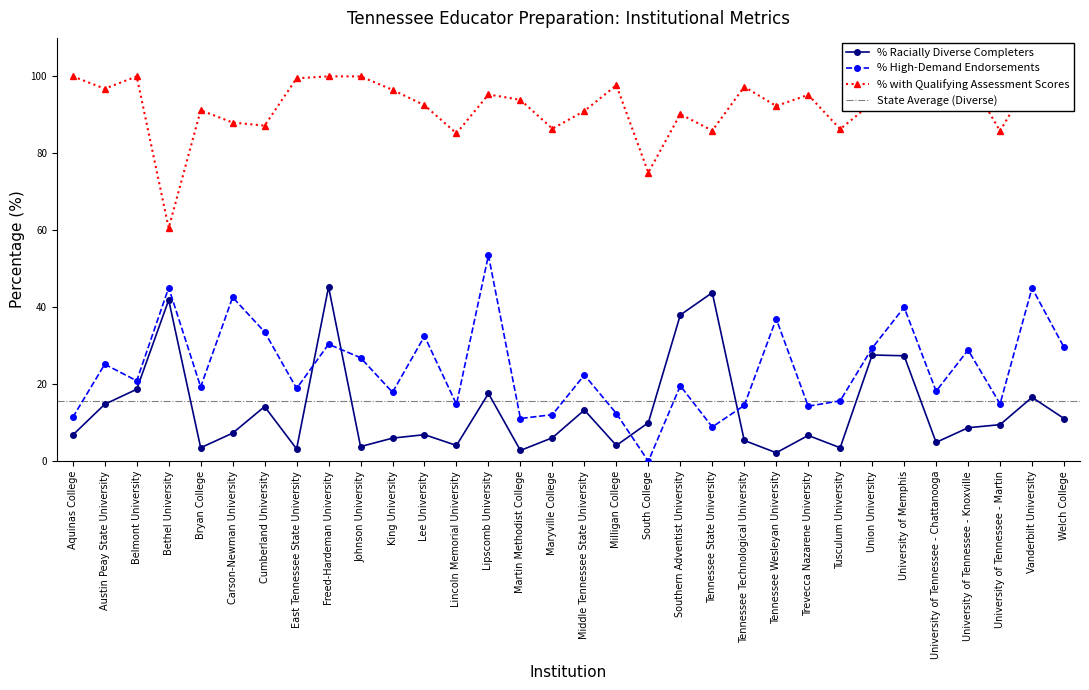

True or false: % Racially Diverse Completers and % with Qualifying Assessment Scores cross at least once.

False